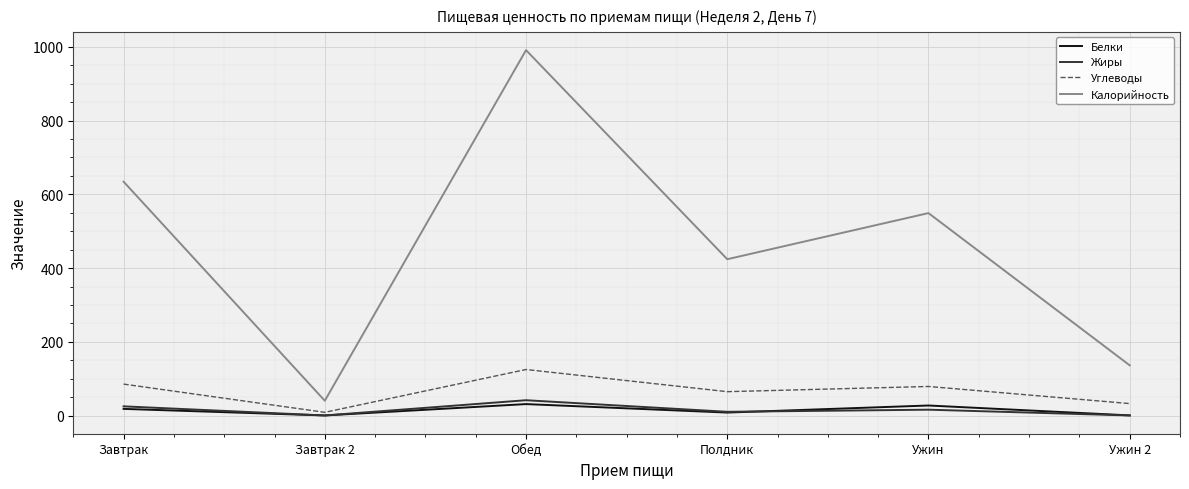

At which category does Белки reach its first local peak?

Обед